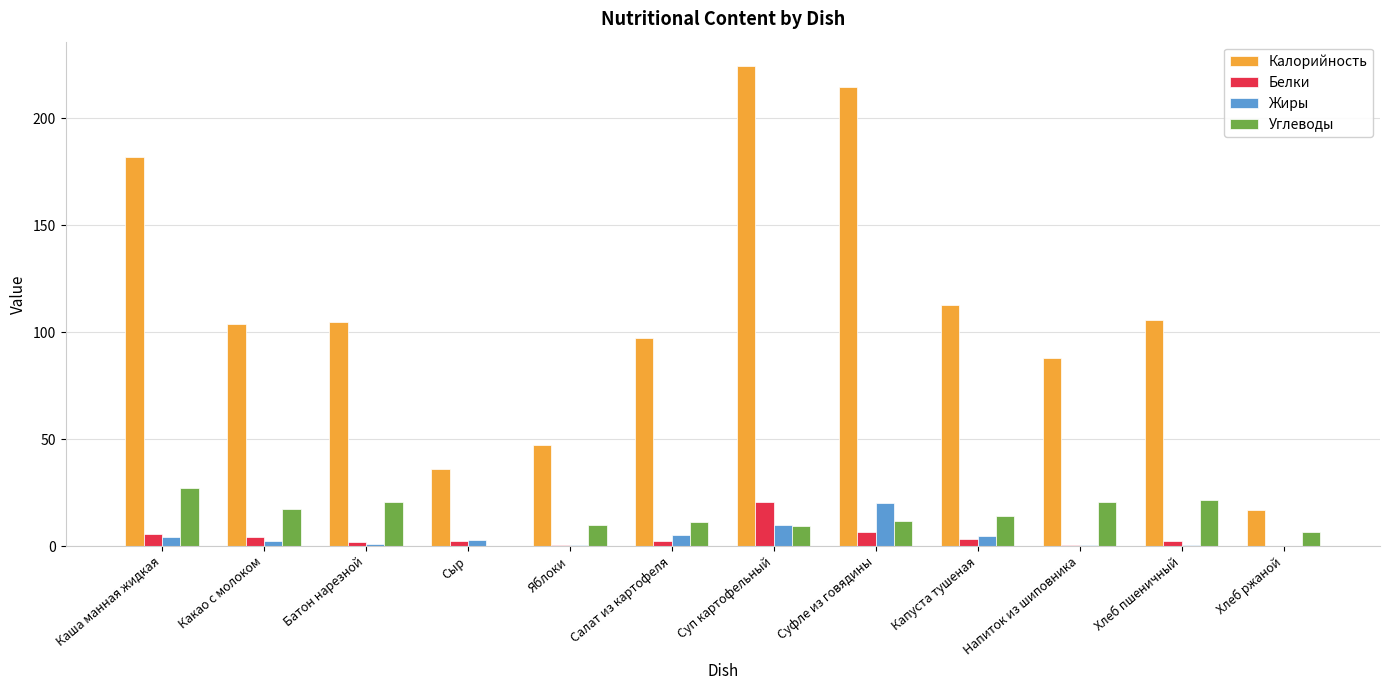

Is it true that Калорийность equals 151.4 at Напиток из шиповника?

False